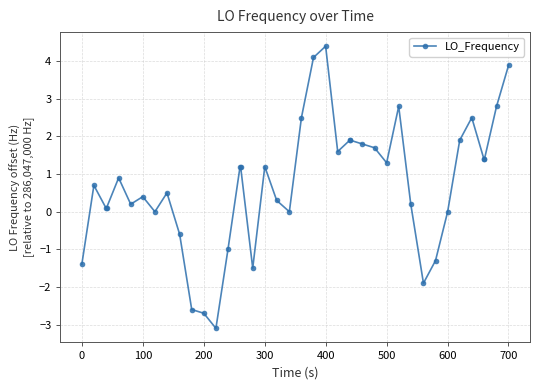

What is the value of the 29th point from the left?

1.3